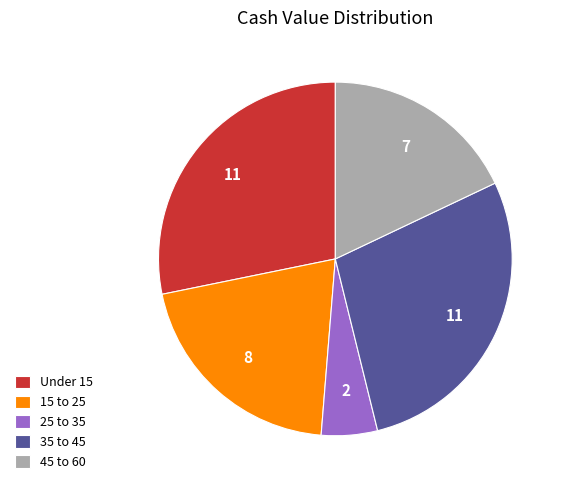

Is it true that 45 to 60 is 18% of the pie?

True